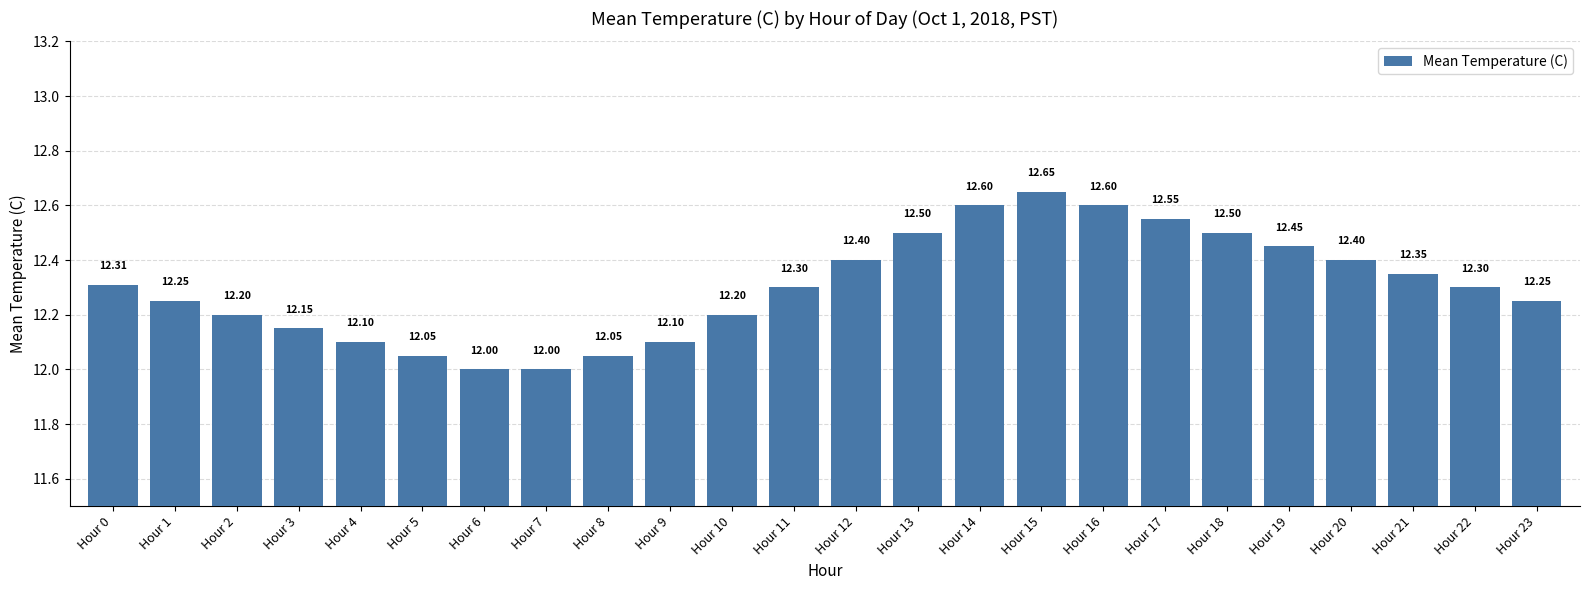

What is the sum of all values?

295.3